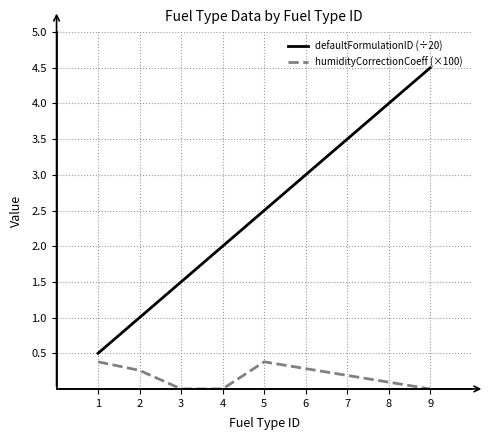

Where is the first local maximum for humidityCorrectionCoeff (×100)?

5